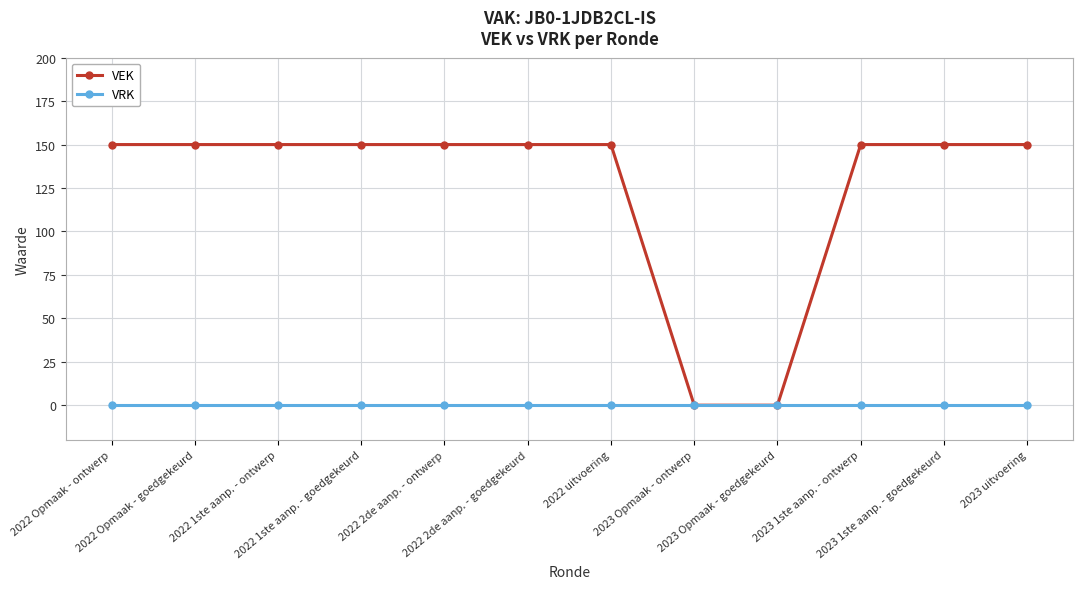

Rank the series at 2022 1ste aanp. - ontwerp from highest to lowest value.

VEK, VRK